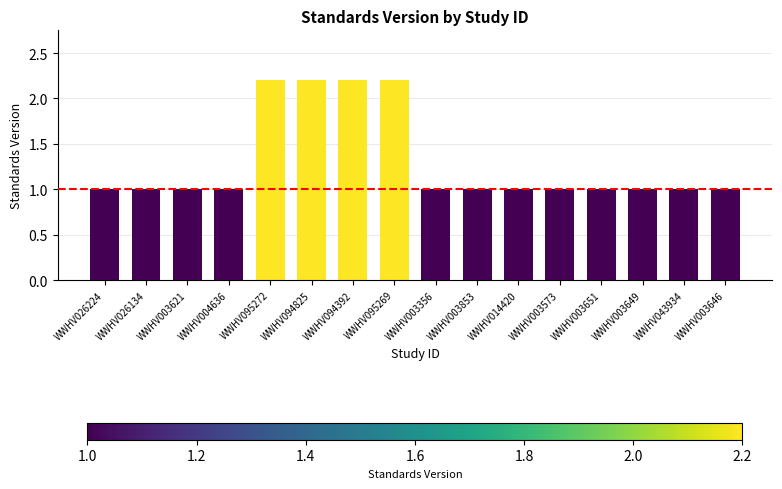

What is the maximum value shown in the chart?

2.2